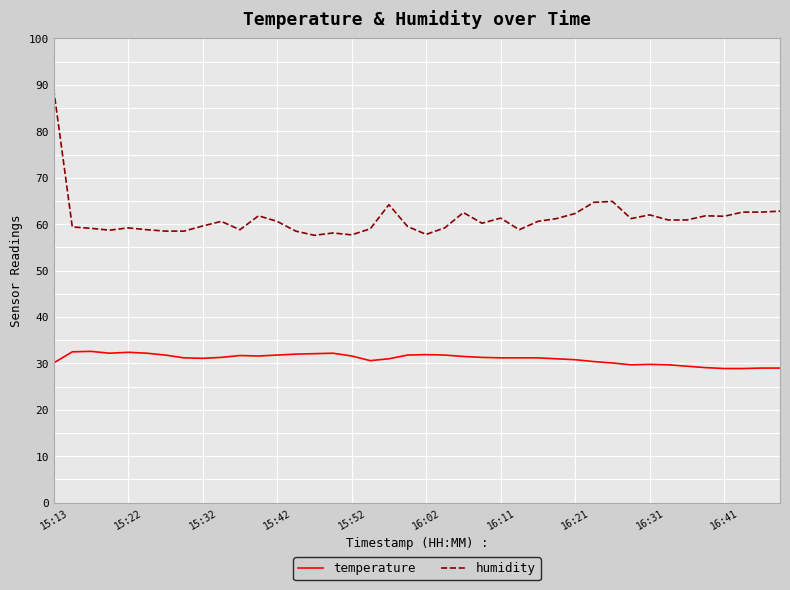

Which series has the largest total across all categories?

humidity